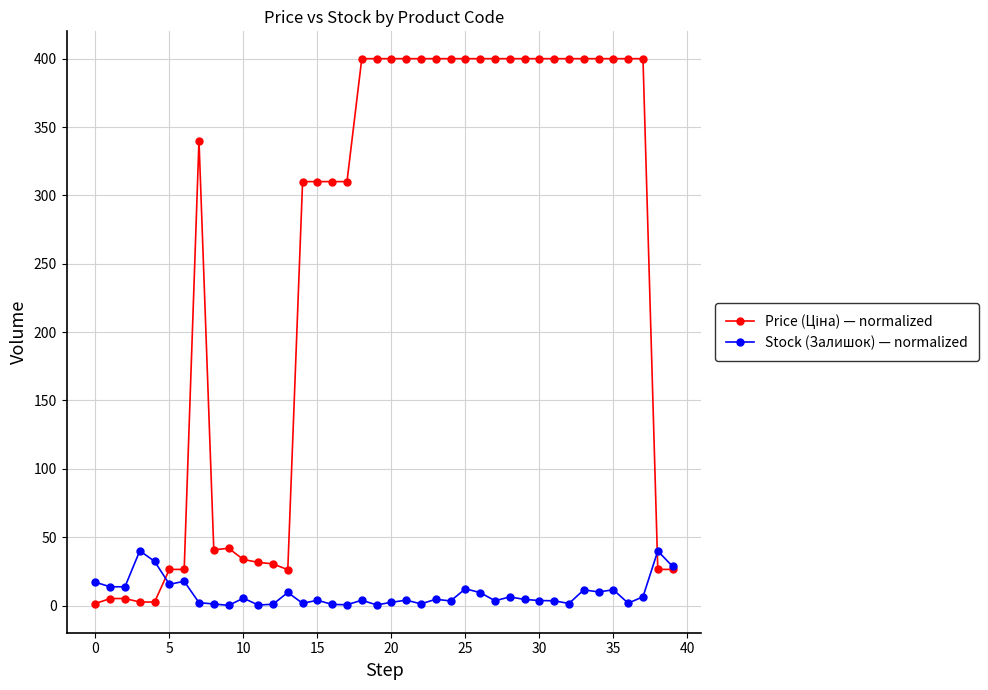

True or false: Stock (Залишок) — normalized has more than 2 points higher than both neighbors.

True